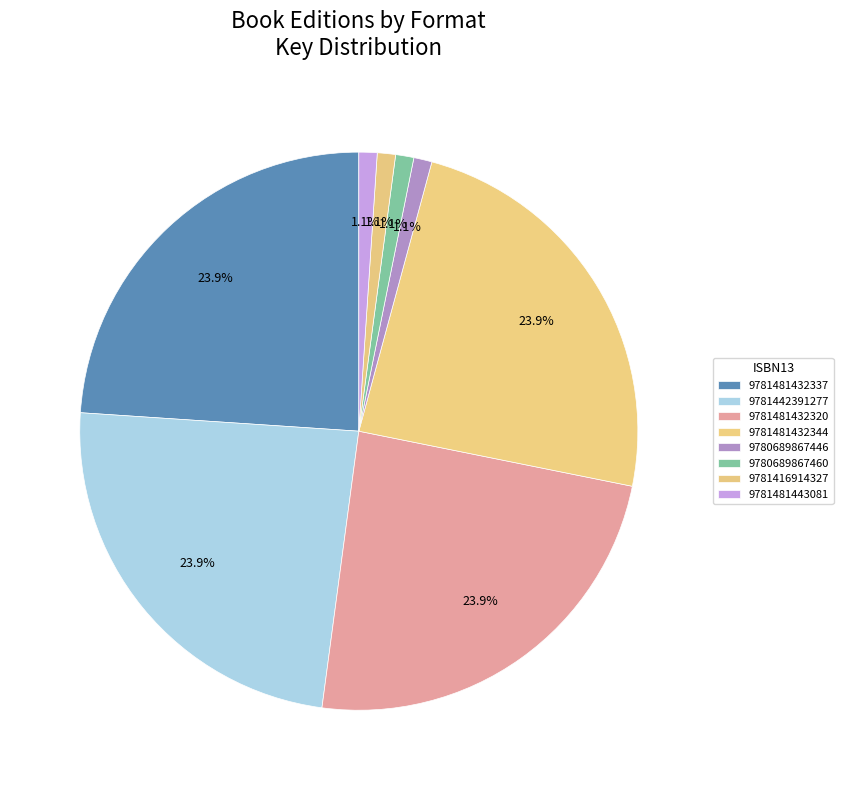

To the nearest percent, what is the combined percentage of 9781481432320 and 9780689867446?

25%